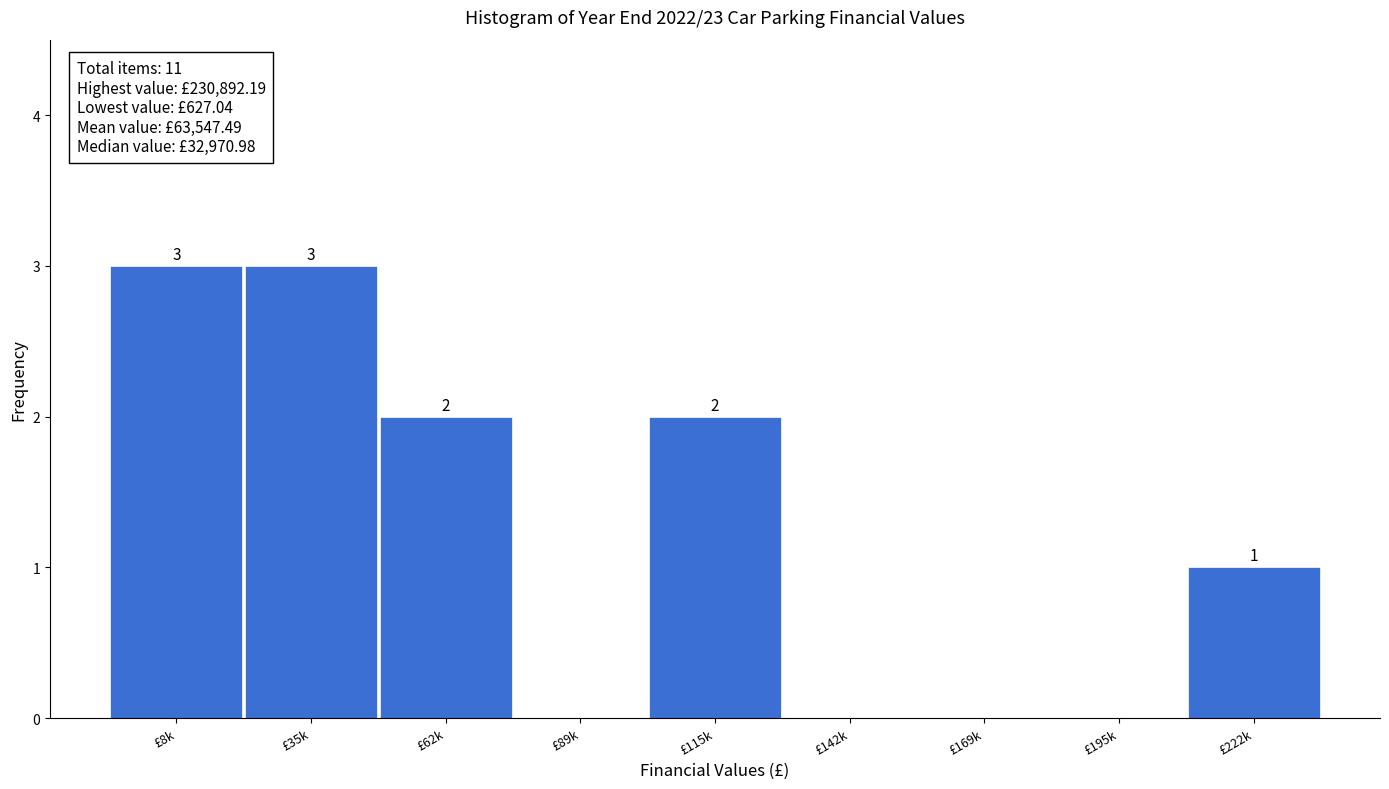

Reading left to right, transcribe all the data shown in this chart.

£8k=3	£35k=3	£62k=2	£89k=0	£115k=2	£142k=0	£169k=0	£195k=0	£222k=1